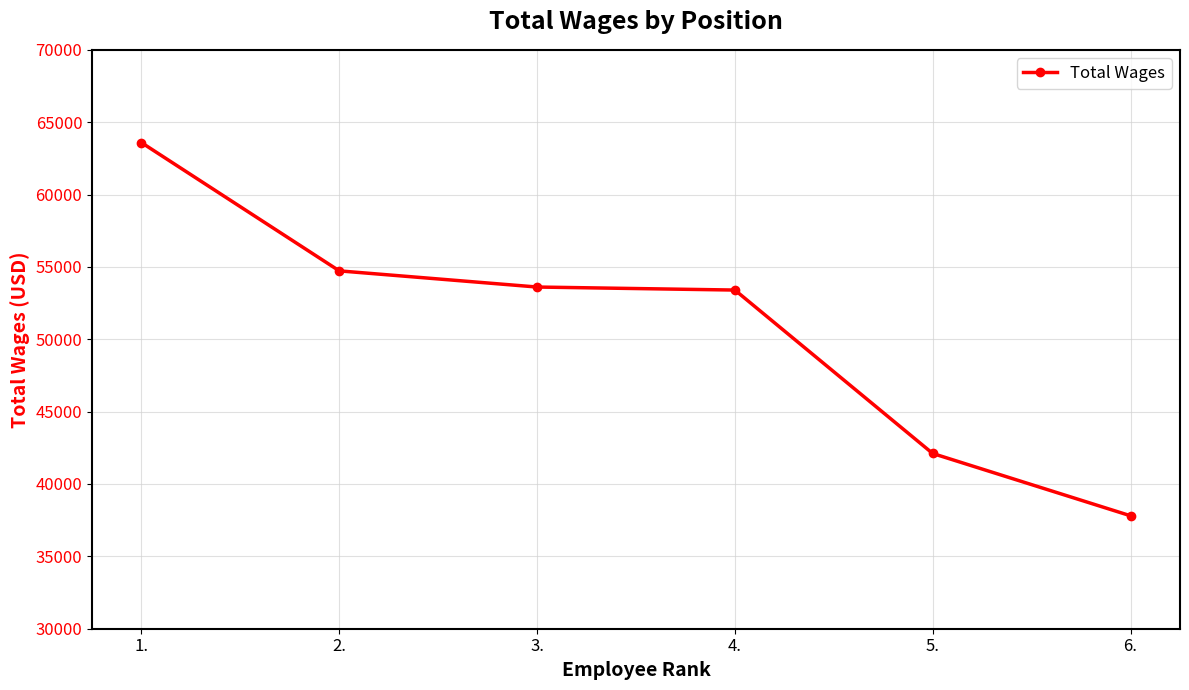

What is the sum of the values at 4. and 1.?

116990